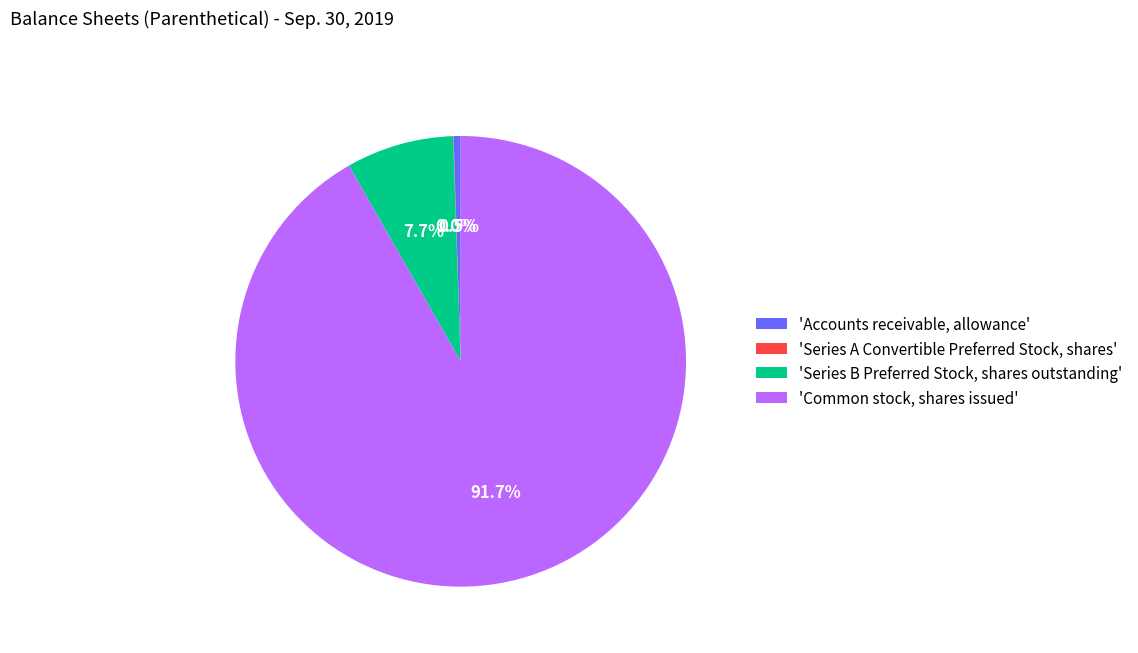

Combined, do 'Common stock, shares issued' and 'Series B Preferred Stock, shares outstanding' account for over 50%?

Yes